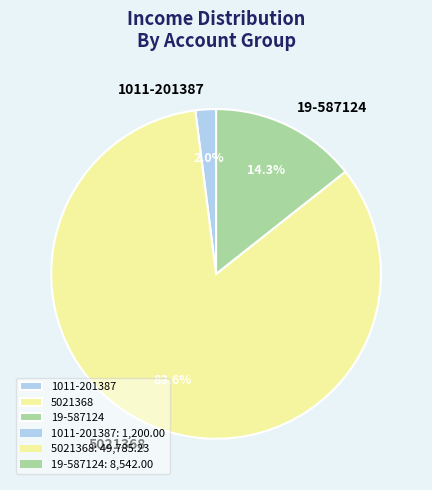

The 5021368 slice represents 84% of the pie. True or false?

True